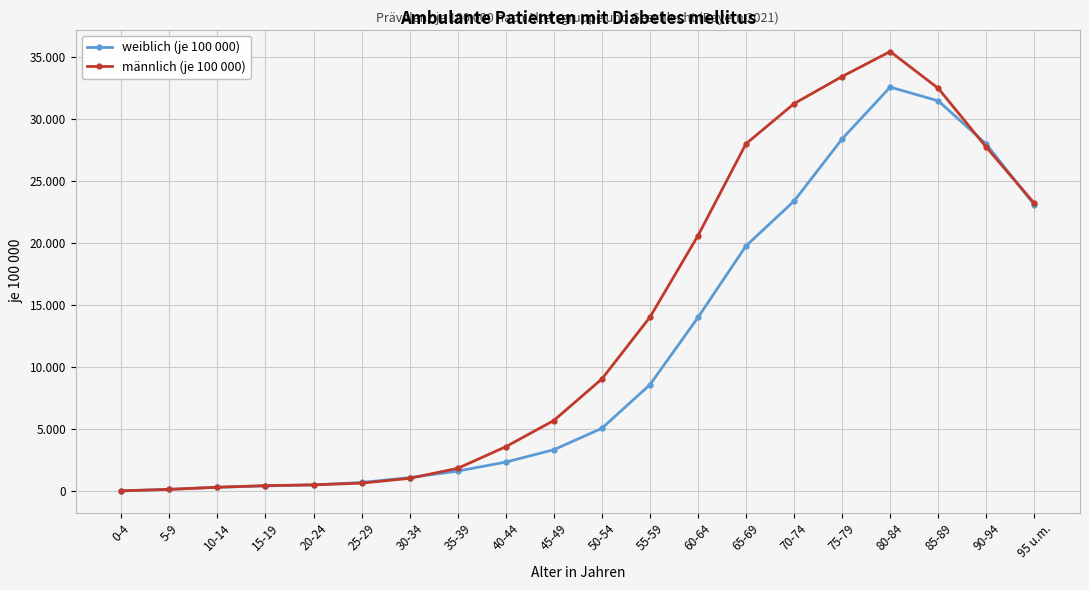

Does the chart have visible grid lines?

Yes